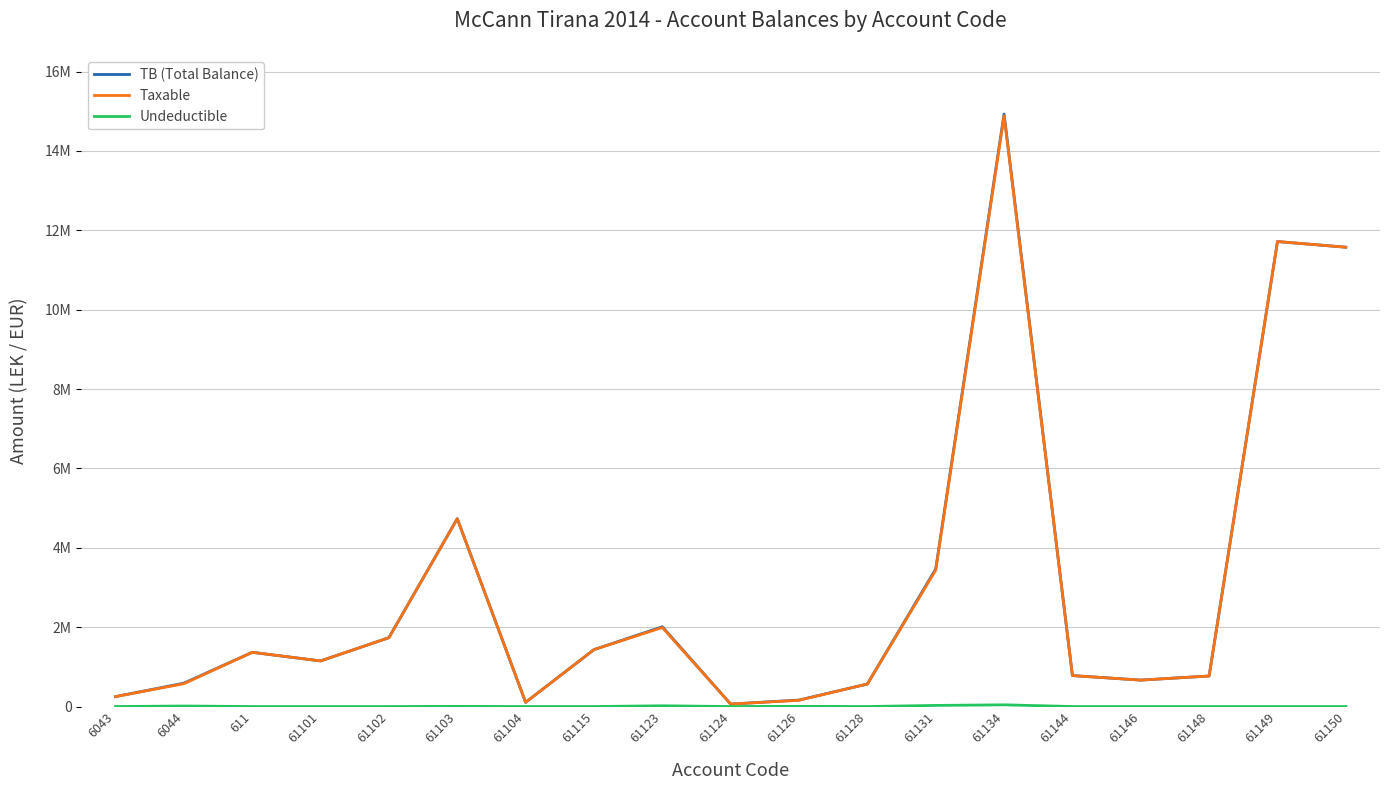

Reading right to left, transcribe all the data shown in this chart.

TB (Total Balance): 61150=11574631.1	61149=11717876.6	61148=769080.9	61146=666085.5	61144=779642.1	61134=14931158.8	61131=3465988.5	61128=567460.5	61126=163090.0	61124=61813.2	61123=2010362.2	61115=1434003.2	61104=105900.0	61103=4735066.9	61102=1735151.5	61101=1149043.7	611=1366068.5	6044=588118.9	6043=250227.1
Taxable: 61150=11574631.1	61149=11717876.6	61148=769080.9	61146=666085.5	61144=779642.1	61134=14887859.8	61131=3437988.5	61128=567460.5	61126=157990.0	61124=61813.2	61123=1991862.2	61115=1433753.2	61104=105900.0	61103=4731146.9	61102=1735151.5	61101=1149043.7	611=1366068.5	6044=575296.9	6043=250227.1
Undeductible: 61150=0.0	61149=0.0	61148=0.0	61146=0.0	61144=0.0	61134=43299.0	61131=28000.0	61128=0.0	61126=5100.0	61124=0.0	61123=18500.0	61115=250.0	61104=0.0	61103=3920.0	61102=0.0	61101=0.0	611=0.0	6044=12822.0	6043=0.0